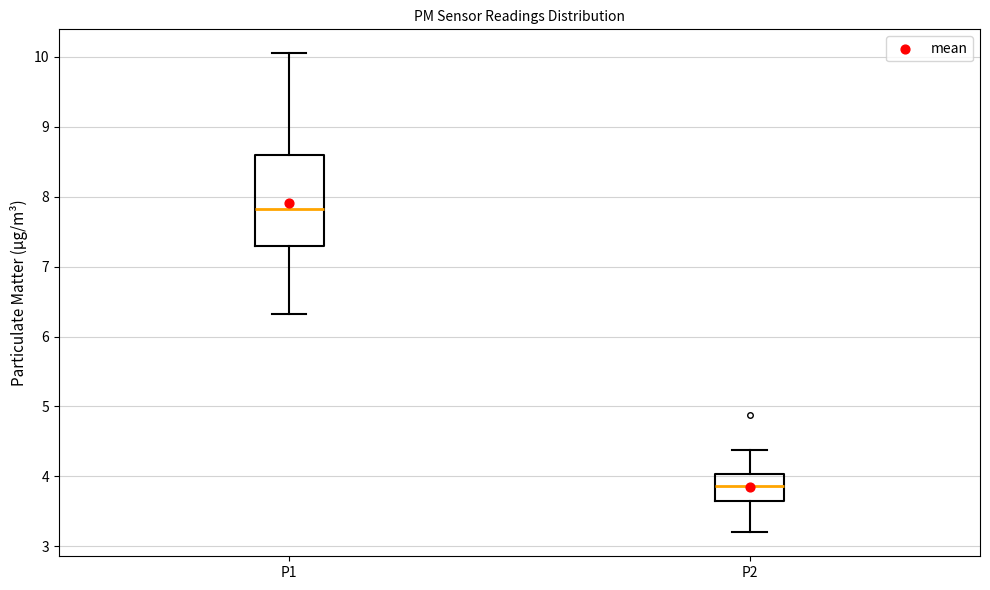

Reading left to right, transcribe this box plot: for each box, give where its median line is, the range the box spans, and where its two whiskers end, as read against the y-axis. The values are not printed on the chart, so give them approximately, as read against the axis.

P1: median 7.8, box 7.3 to 8.6, whiskers 6.3 to 10.1
P2: median 3.9, box 3.7 to 4.0, whiskers 3.2 to 4.4